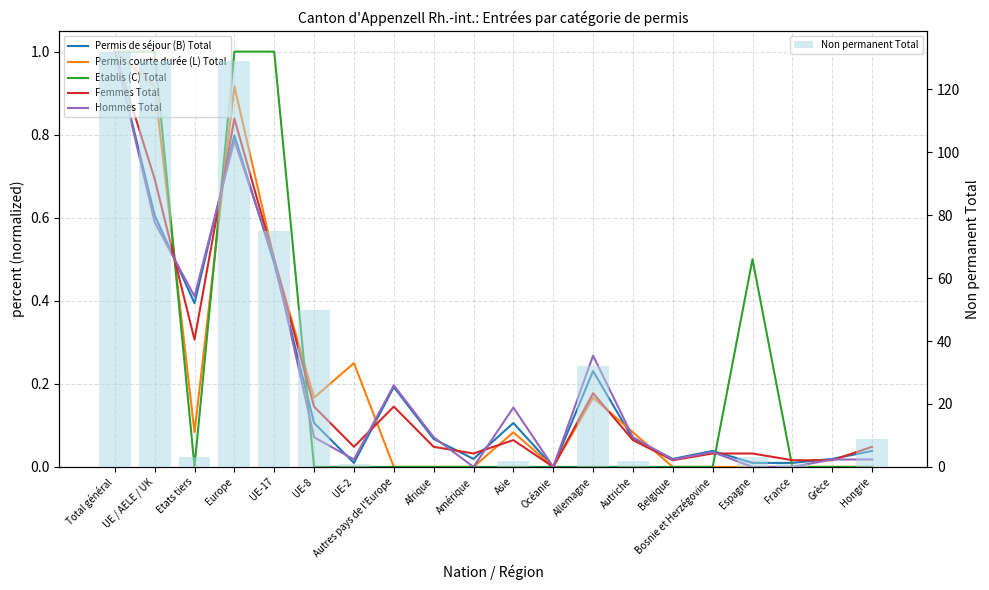

The Permis de séjour (B) Total series shows 0.0 at UE-2. True or false?

False